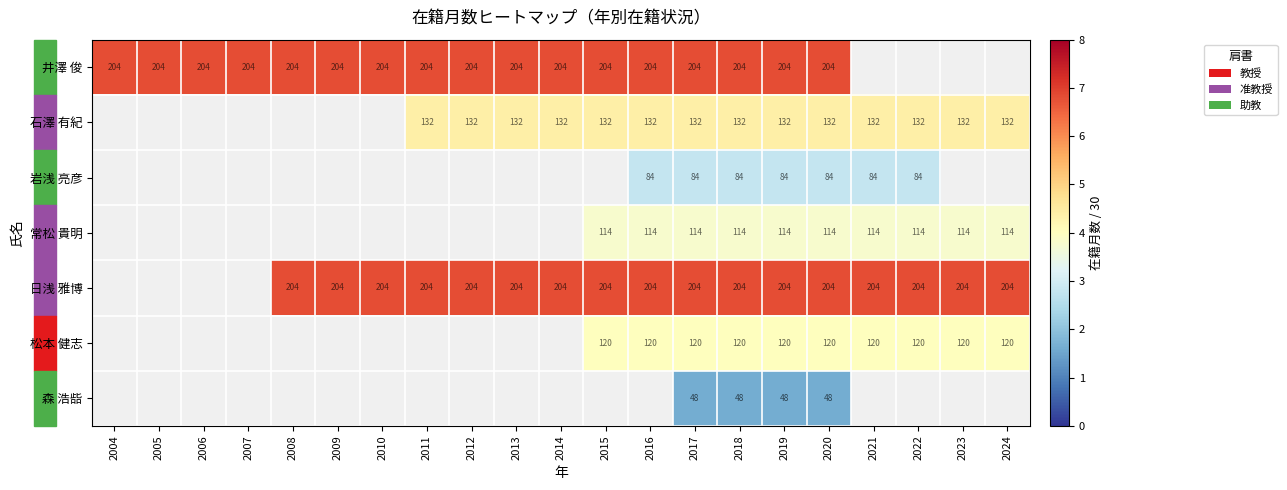

The value of 井澤 俊 at 2007 is 204.0. True or false?

True